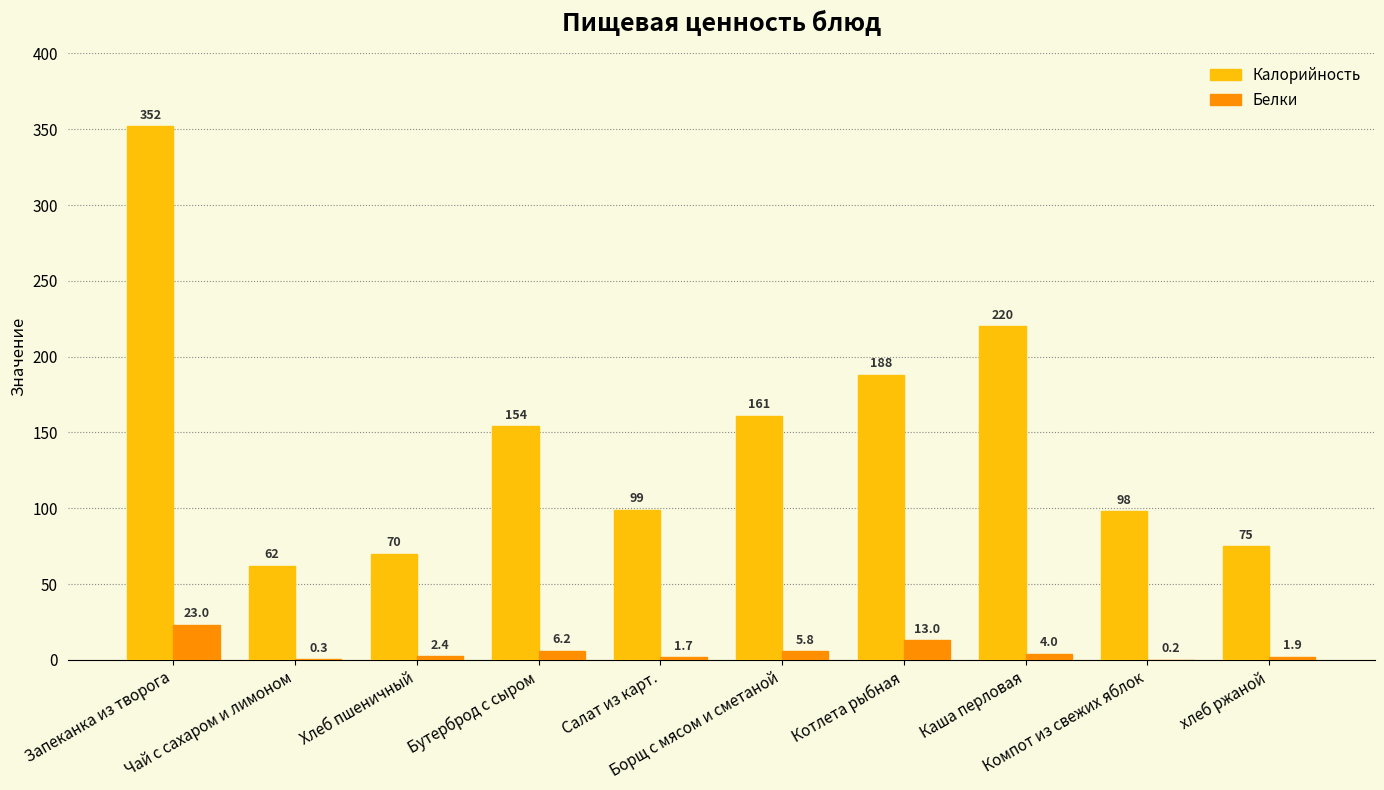

What are all the series names shown in the legend?

Калорийность, Белки